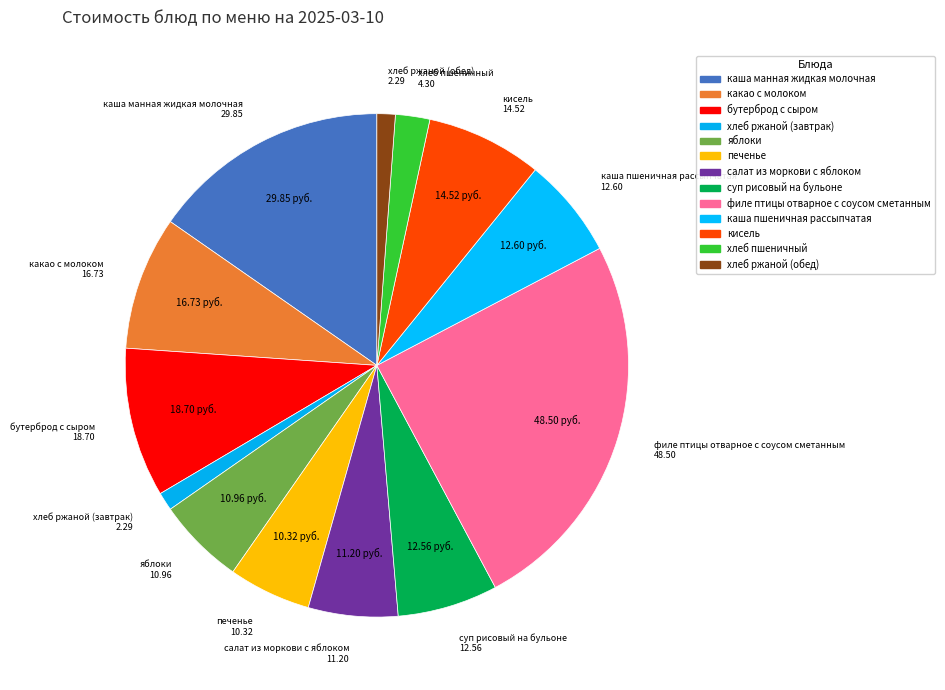

Combined, what portion of the pie is хлеб ржаной (завтрак) and хлеб пшеничный?

3.4%